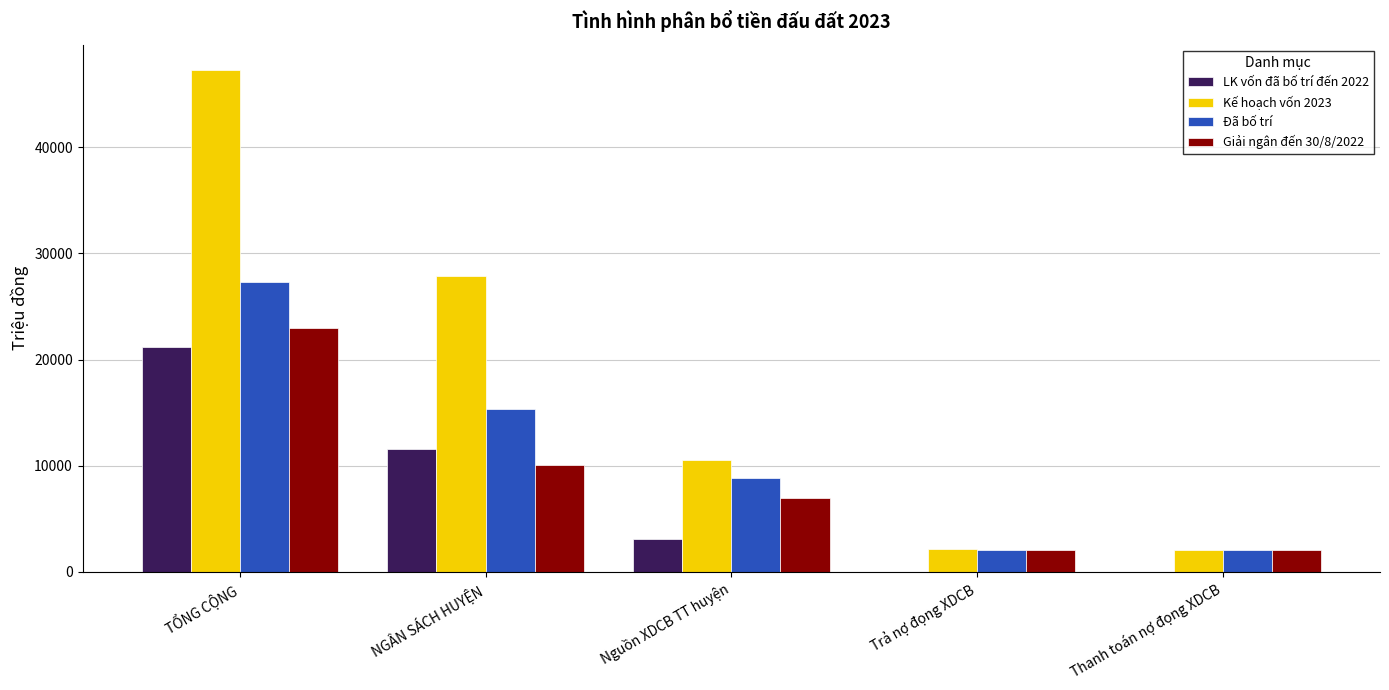

What is the maximum value shown in the chart?

47286.2